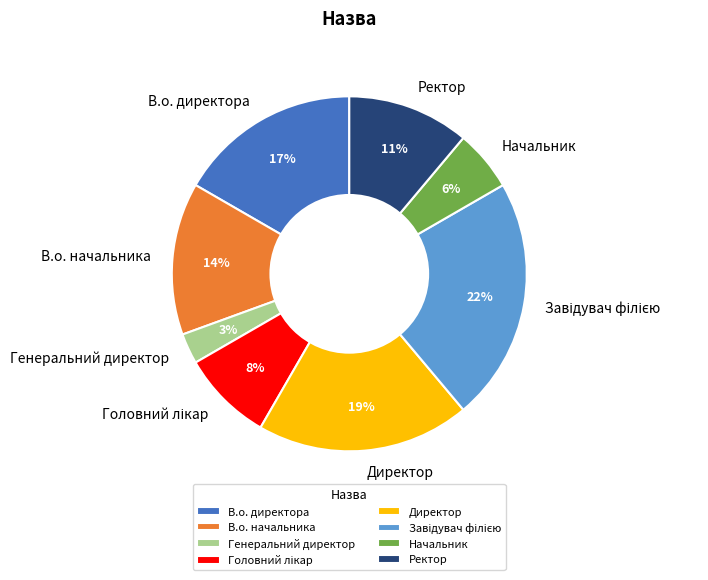

Combined, do Начальник and Директор account for over 50%?

No